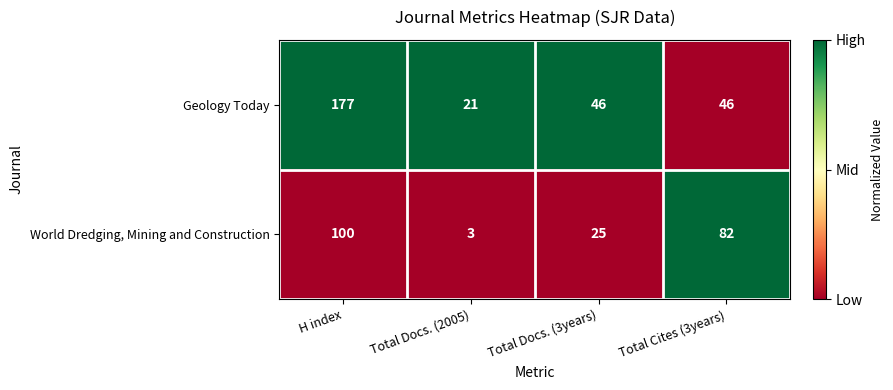

How many series are shown in this chart?

2